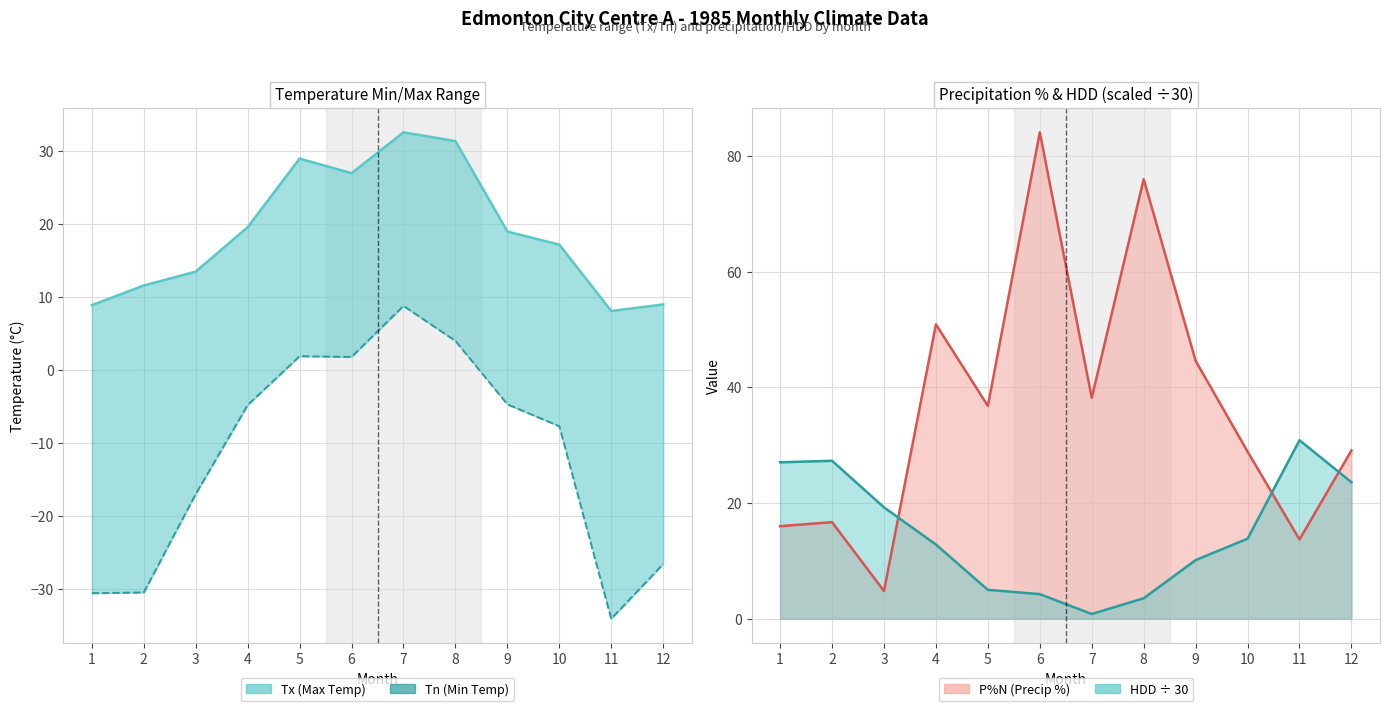

How many lines are shown in the chart?

4